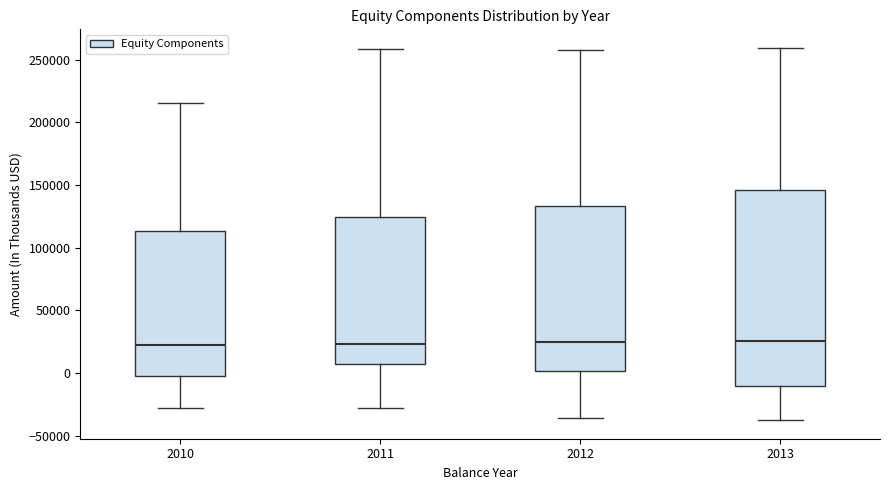

Comparing the boxes themselves (not the whiskers), which one is the tallest?

2013